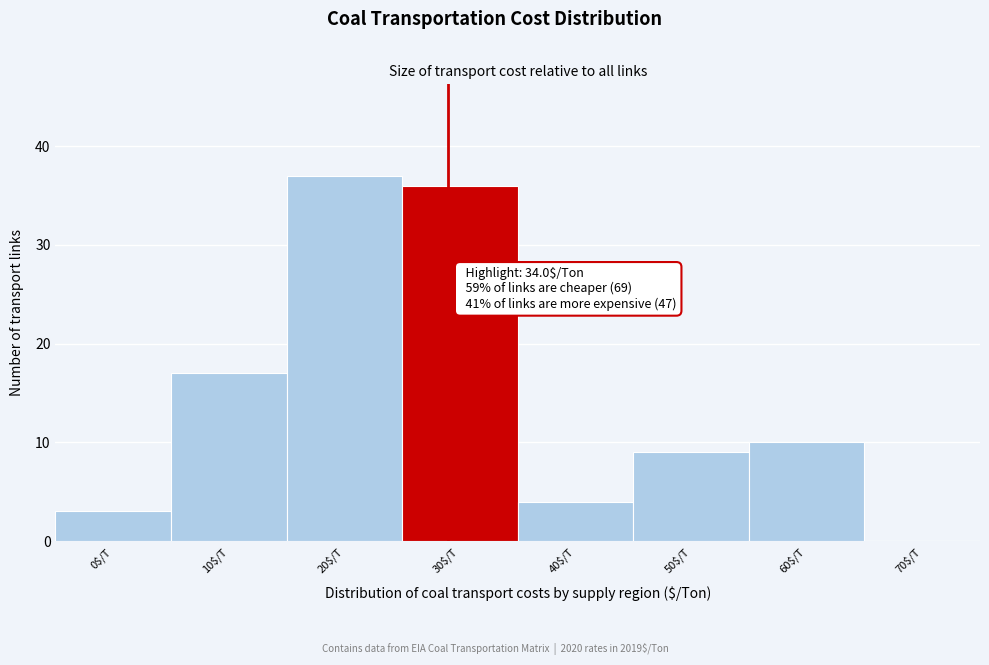

Read the value at 30$/T.

36